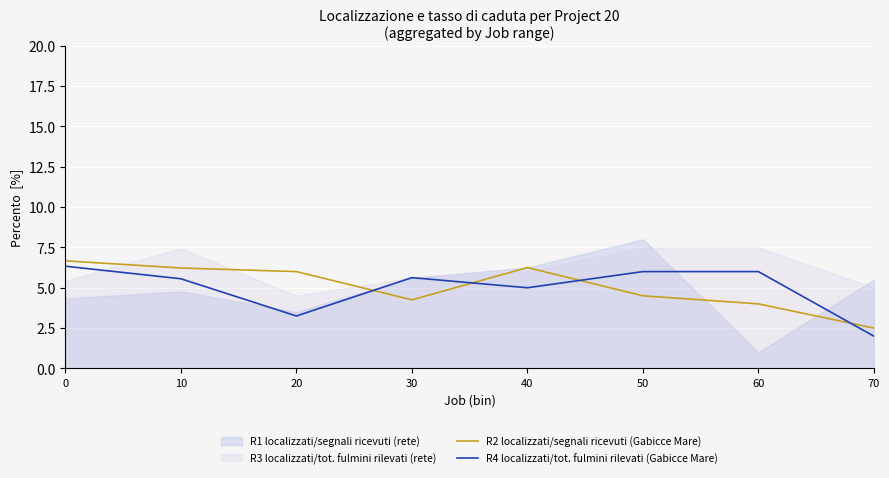

Which category has the lowest value in the R4 localizzati/tot. fulmini rilevati (Gabicce Mare) series?

70